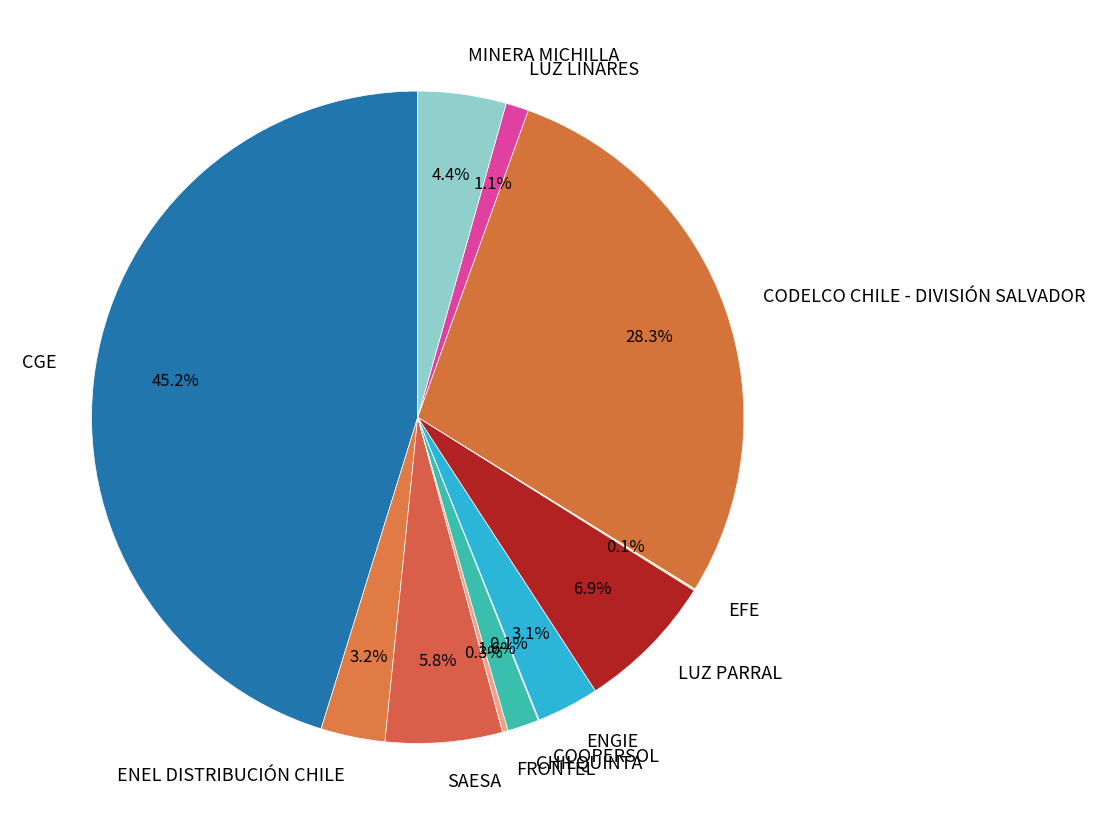

What percentage is the SAESA slice, to the nearest percent?

6%